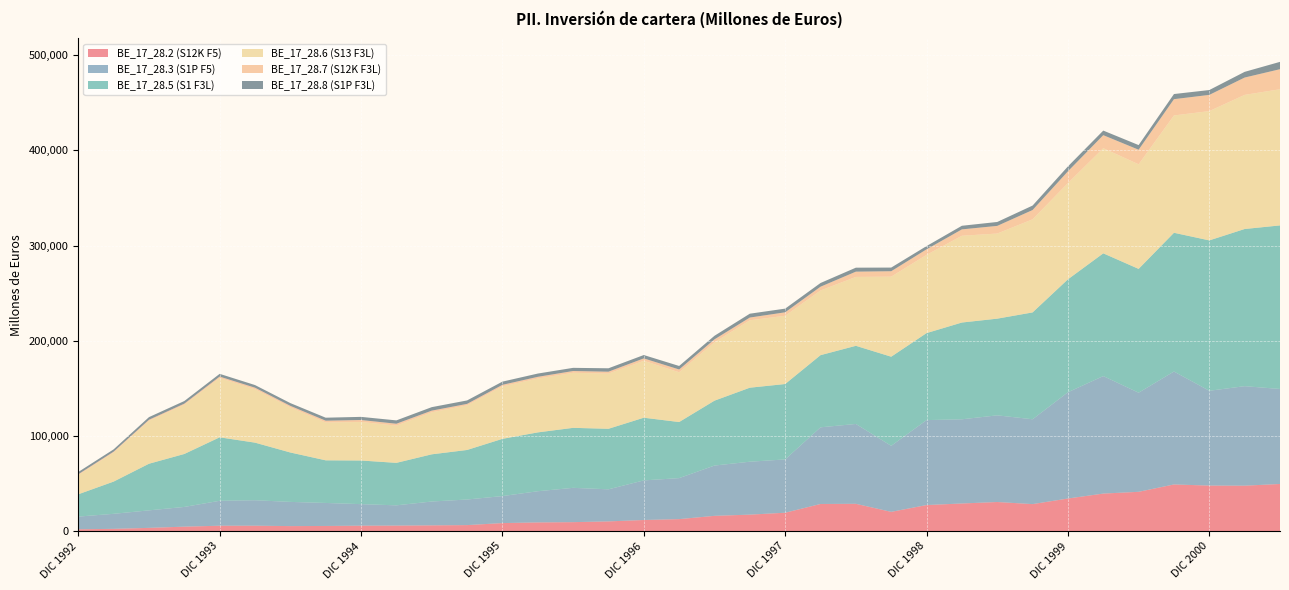

Reading left to right, extract all data points from this chart.

BE_17_28.2 (S12K F5): DIC 1992=2023	MAR 1993=2483	JUN 1993=3511	SEP 1993=4792	DIC 1993=5762	MAR 1994=5793	JUN 1994=5374	SEP 1994=5517	DIC 1994=5815	MAR 1995=5906	JUN 1995=6151	SEP 1995=6412	DIC 1995=8547	MAR 1996=9233	JUN 1996=9513	SEP 1996=10310	DIC 1996=11775	MAR 1997=12697	JUN 1997=16140	SEP 1997=17412	DIC 1997=19417	MAR 1998=28600	JUN 1998=28793	SEP 1998=20330	DIC 1998=27478	MAR 1999=29125	JUN 1999=30675	SEP 1999=28474	DIC 1999=34341	MAR 2000=39535	JUN 2000=41388	SEP 2000=49117	DIC 2000=47931	MAR 2001=47830	JUN 2001=49616
BE_17_28.3 (S1P F5): DIC 1992=13334	MAR 1993=15785	JUN 1993=18393	SEP 1993=20716	DIC 1993=26183	MAR 1994=26743	JUN 1994=25416	SEP 1994=24163	DIC 1994=22620	MAR 1995=21269	JUN 1995=25037	SEP 1995=26888	DIC 1995=28351	MAR 1996=32753	JUN 1996=36041	SEP 1996=33696	DIC 1996=41595	MAR 1997=43074	JUN 1997=52824	SEP 1997=55582	DIC 1997=55997	MAR 1998=80520	JUN 1998=83867	SEP 1998=69341	DIC 1998=89220	MAR 1999=88434	JUN 1999=91027	SEP 1999=89106	DIC 1999=111607	MAR 2000=123408	JUN 2000=104093	SEP 2000=118629	DIC 2000=99590	MAR 2001=104521	JUN 2001=99793
BE_17_28.5 (S1 F3L): DIC 1992=23422	MAR 1993=33850	JUN 1993=48963	SEP 1993=55616	DIC 1993=66672	MAR 1994=60493	JUN 1994=51886	SEP 1994=44777	DIC 1994=45832	MAR 1995=44618	JUN 1995=49562	SEP 1995=52030	DIC 1995=60112	MAR 1996=61802	JUN 1996=63022	SEP 1996=63565	DIC 1996=65840	MAR 1997=58895	JUN 1997=68159	SEP 1997=77741	DIC 1997=79192	MAR 1998=75796	JUN 1998=82077	SEP 1998=93622	DIC 1998=91395	MAR 1999=101638	JUN 1999=101560	SEP 1999=112237	DIC 1999=118622	MAR 2000=128932	JUN 2000=130054	SEP 2000=145725	DIC 2000=157943	MAR 2001=165077	JUN 2001=171795
BE_17_28.6 (S13 F3L): DIC 1992=20160	MAR 1993=30522	JUN 1993=45121	SEP 1993=51767	DIC 1993=62394	MAR 1994=56111	JUN 1994=47431	SEP 1994=39744	DIC 1994=40481	MAR 1995=39126	JUN 1995=44160	SEP 1995=46901	DIC 1995=55140	MAR 1996=56570	JUN 1996=57861	SEP 1996=57994	DIC 1996=59844	MAR 1997=52278	JUN 1997=61326	SEP 1997=70837	DIC 1997=71698	MAR 1998=67957	JUN 1998=72367	SEP 1998=84088	DIC 1998=82175	MAR 1999=91152	JUN 1999=89405	SEP 1999=97786	DIC 1999=101114	MAR 2000=110432	JUN 2000=109874	SEP 2000=123230	DIC 2000=135820	MAR 2001=140889	JUN 2001=143031
BE_17_28.7 (S12K F3L): DIC 1992=886	MAR 1993=916	JUN 1993=1059	SEP 1993=1100	DIC 1993=1409	MAR 1994=1611	JUN 1994=1567	SEP 1994=1876	DIC 1994=2053	MAR 1995=1964	JUN 1995=1737	SEP 1995=1497	DIC 1995=1597	MAR 1996=1788	JUN 1996=1830	SEP 1996=1982	DIC 1996=2474	MAR 1997=2937	JUN 1997=3076	SEP 1997=2857	DIC 1997=3629	MAR 1998=3951	JUN 1998=5536	SEP 1998=5692	DIC 1998=5820	MAR 1999=6690	JUN 1999=8035	SEP 1999=9773	DIC 1999=12363	MAR 2000=13695	JUN 2000=15302	SEP 2000=17099	DIC 2000=17022	MAR 2001=18208	JUN 2001=21056
BE_17_28.8 (S1P F3L): DIC 1992=2376	MAR 1993=2412	JUN 1993=2784	SEP 1993=2748	DIC 1993=2868	MAR 1994=2771	JUN 1994=2889	SEP 1994=3157	DIC 1994=3298	MAR 1995=3528	JUN 1995=3664	SEP 1995=3632	DIC 1995=3376	MAR 1996=3443	JUN 1996=3331	SEP 1996=3589	DIC 1996=3522	MAR 1997=3681	JUN 1997=3757	SEP 1997=4047	DIC 1997=3864	MAR 1998=3888	JUN 1998=4174	SEP 1998=3842	DIC 1998=3400	MAR 1999=3796	JUN 1999=4120	SEP 1999=4677	DIC 1999=5145	MAR 2000=4805	JUN 2000=4878	SEP 2000=5397	DIC 2000=5100	MAR 2001=5980	JUN 2001=7709